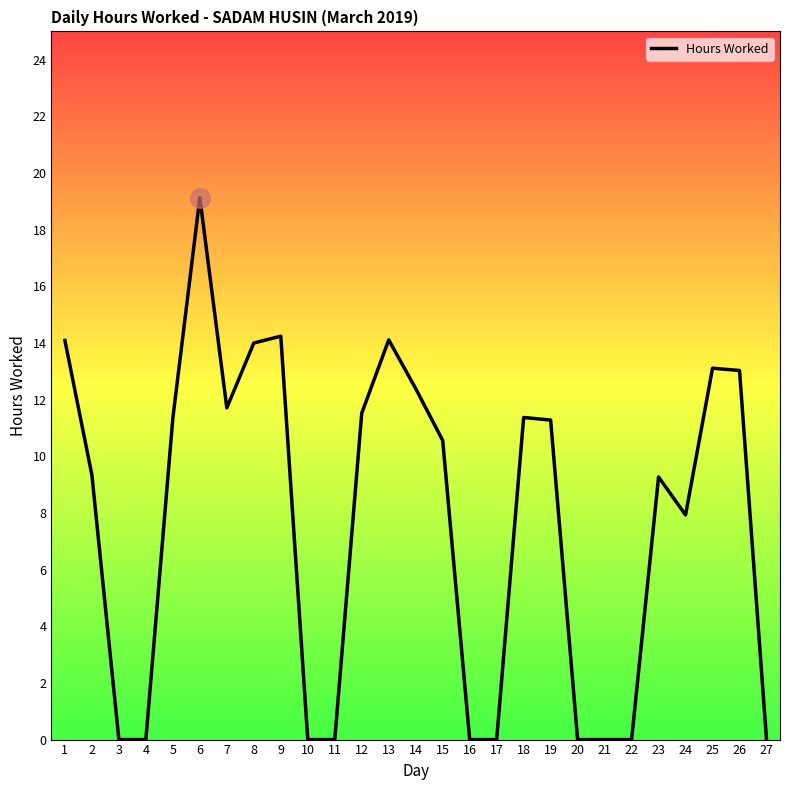

What is the maximum value shown in the chart?

19.1